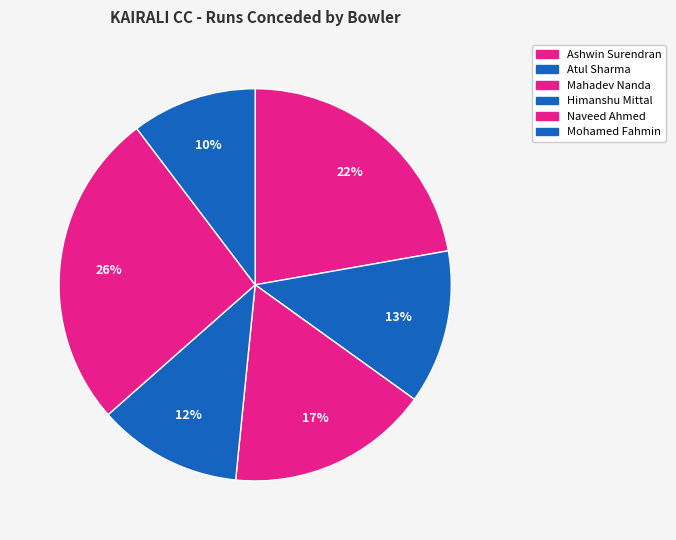

Between Himanshu Mittal and Ashwin Surendran, which is larger?

Ashwin Surendran